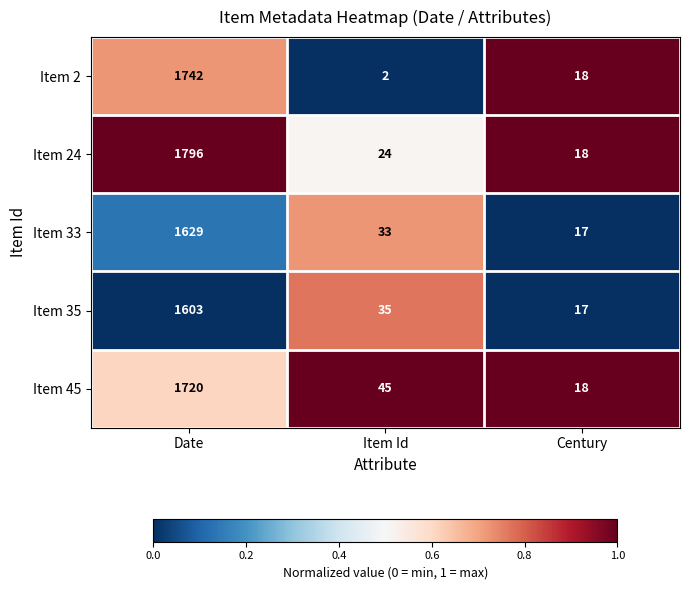

Which series has the widest spread of values?

Item 24